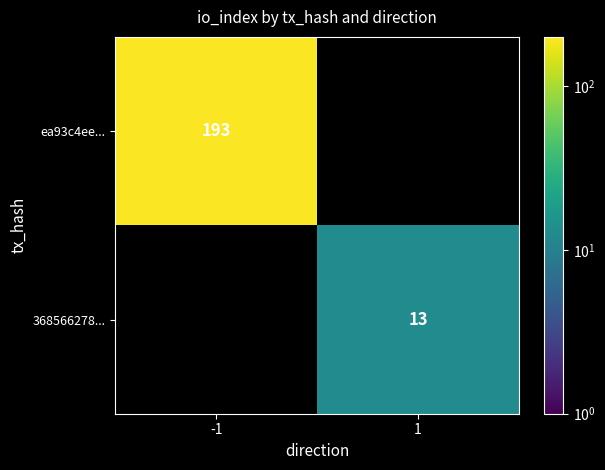

Is the value of 368566278... at 1 greater than the value of ea93c4ee... at -1?

No